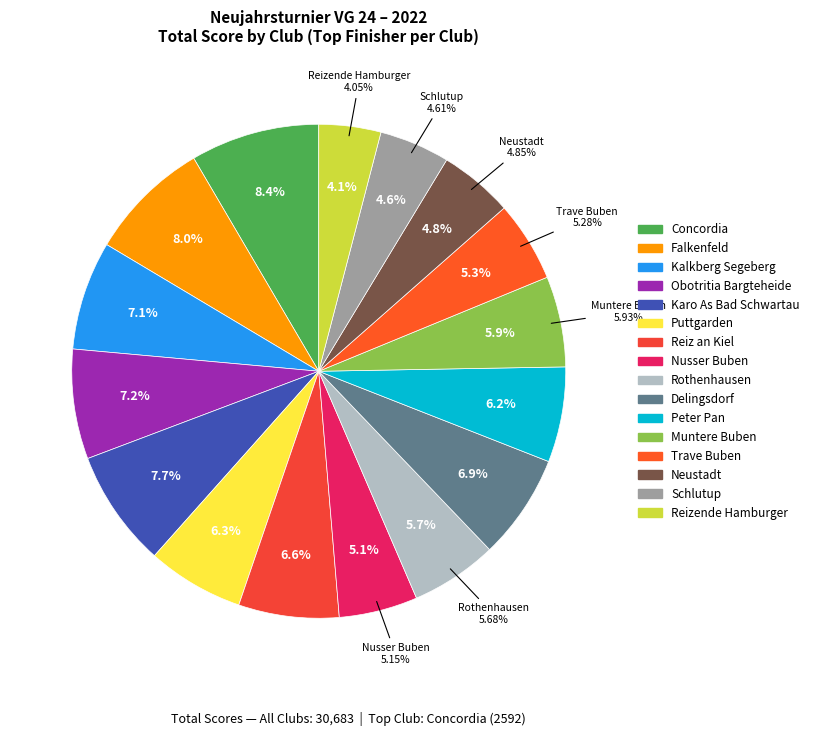

Count the number of slices in the pie.

16